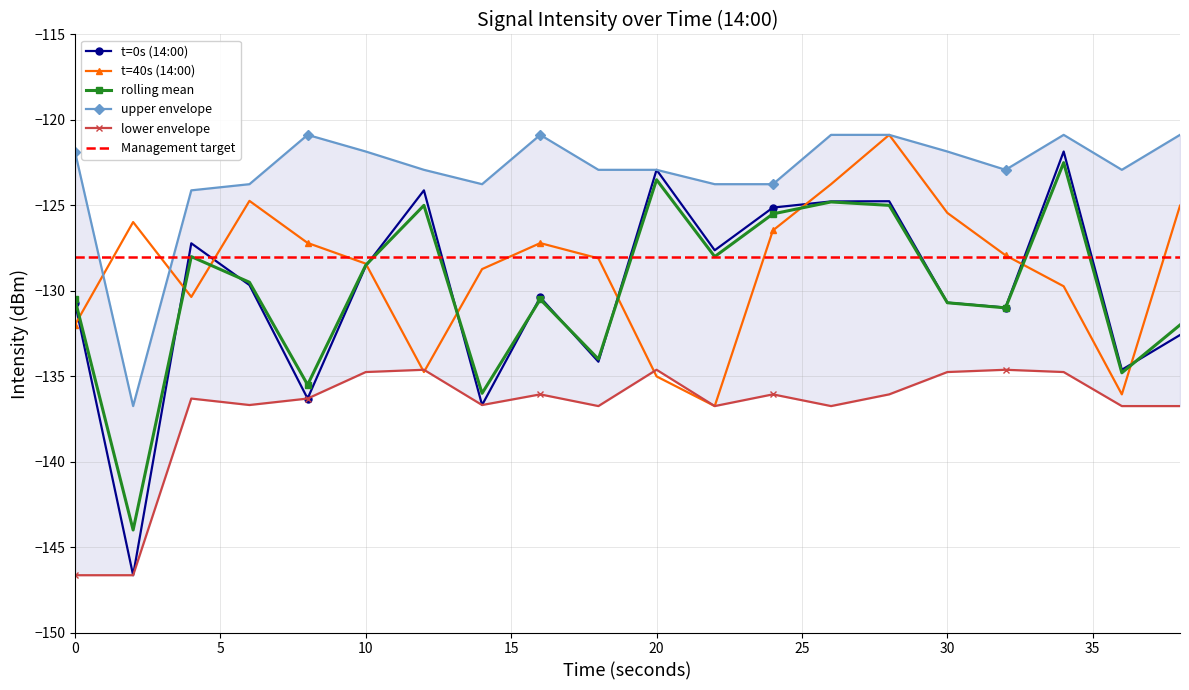

Reading right to left, what are all the values shown in this chart?

t=0s (14:00): 38=-132.6	36=-134.6	34=-121.8	32=-131.0	30=-130.7	28=-124.8	26=-124.8	24=-125.1	22=-127.6	20=-122.9	18=-134.2	16=-130.4	14=-136.7	12=-124.1	10=-128.6	8=-136.3	6=-129.7	4=-127.2	2=-146.6	0=-130.7
t=40s (14:00): 38=-125.0	36=-136.1	34=-129.7	32=-127.9	30=-125.4	28=-120.9	26=-123.8	24=-126.5	22=-136.7	20=-135.0	18=-128.1	16=-127.2	14=-128.7	12=-134.8	10=-128.4	8=-127.2	6=-124.7	4=-130.4	2=-126.0	0=-132.0
rolling mean: 38=-132.0	36=-134.8	34=-122.5	32=-131.0	30=-130.7	28=-125.0	26=-124.8	24=-125.5	22=-128.0	20=-123.5	18=-134.0	16=-130.5	14=-136.0	12=-125.0	10=-128.5	8=-135.5	6=-129.5	4=-128.0	2=-144.0	0=-130.5
upper envelope: 38=-120.9	36=-122.9	34=-120.9	32=-122.9	30=-121.8	28=-120.9	26=-120.9	24=-123.8	22=-123.8	20=-122.9	18=-122.9	16=-120.9	14=-123.8	12=-122.9	10=-121.8	8=-120.9	6=-123.8	4=-124.1	2=-136.7	0=-121.8
lower envelope: 38=-136.7	36=-136.7	34=-134.8	32=-134.6	30=-134.8	28=-136.1	26=-136.7	24=-136.1	22=-136.7	20=-134.6	18=-136.7	16=-136.1	14=-136.7	12=-134.6	10=-134.8	8=-136.3	6=-136.7	4=-136.3	2=-146.6	0=-146.6